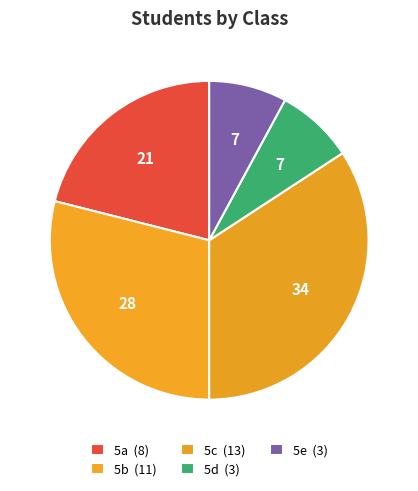

How many segments does this pie chart have?

5